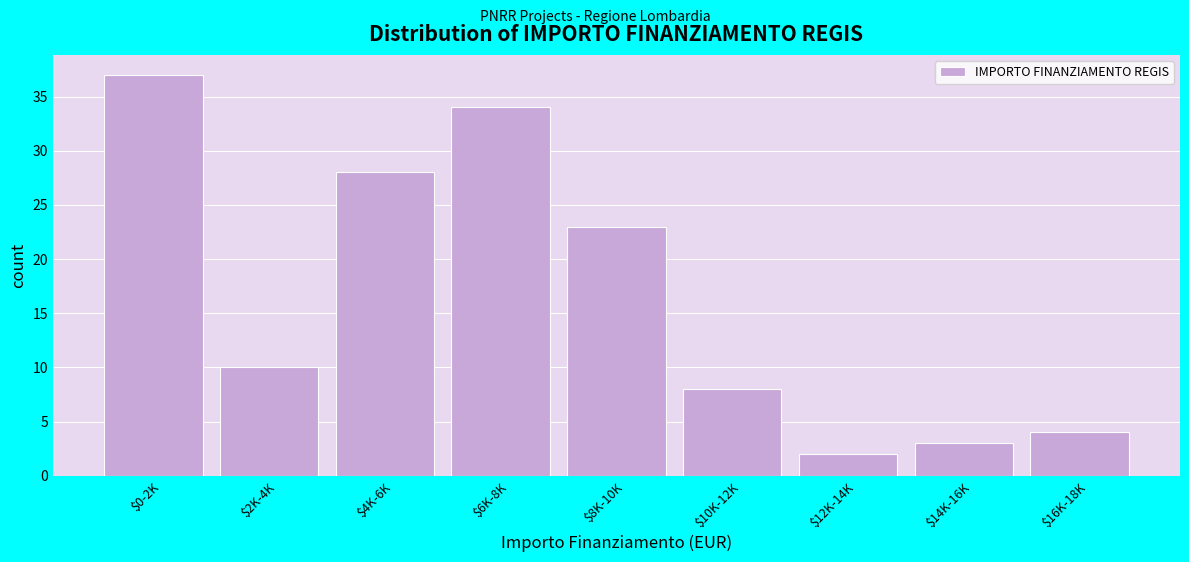

Reading left to right, extract all data points from this chart.

37	10	28	34	23	8	2	3	4